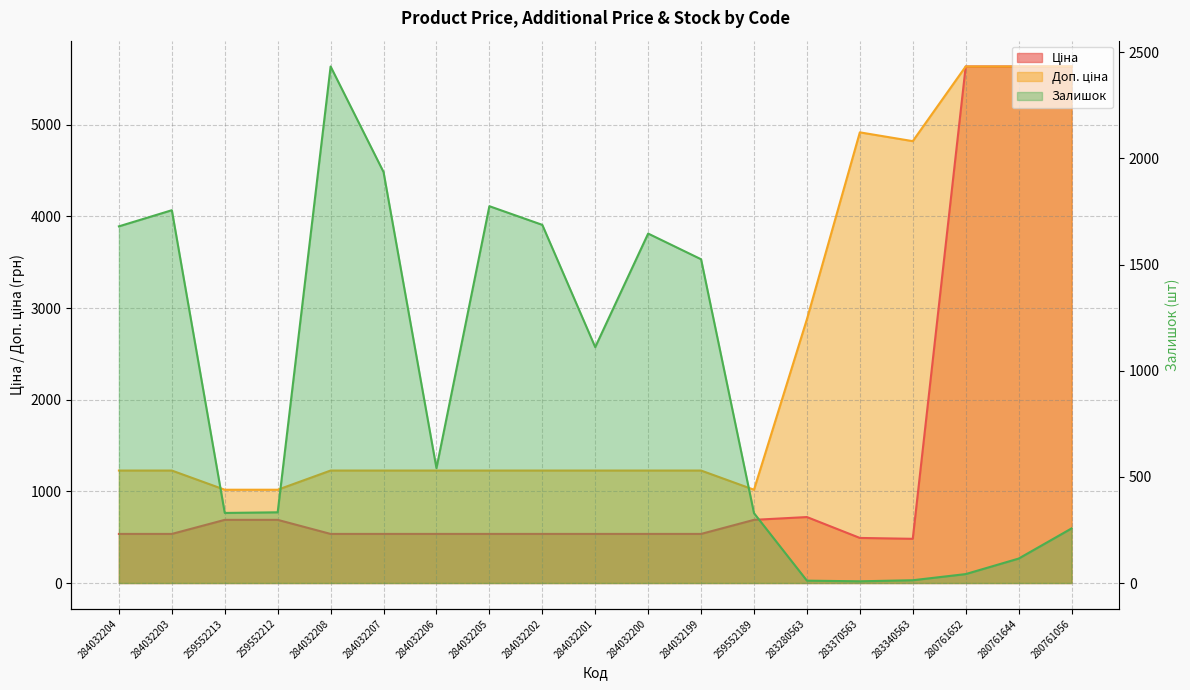

How many data points in Ціна are above 535?

17